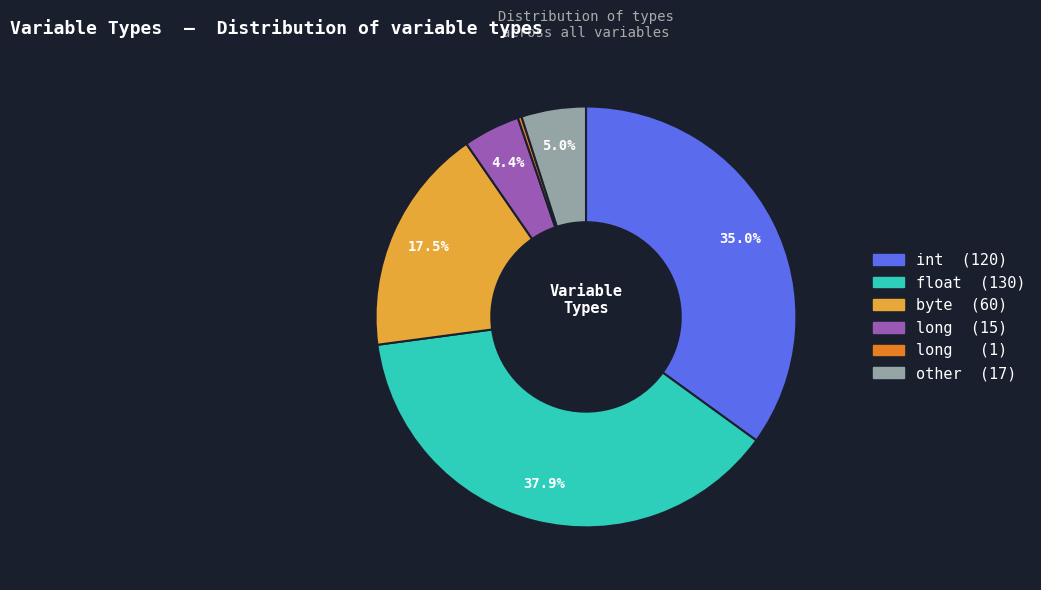

Is there a majority slice in this chart?

No